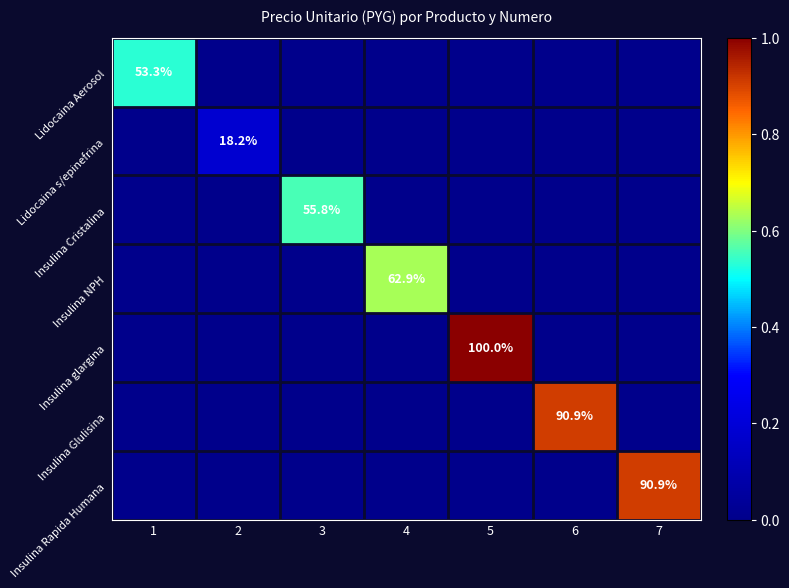

What is the sum of the Lidocaina s/epinefrina values at 6 and 2?

0.2